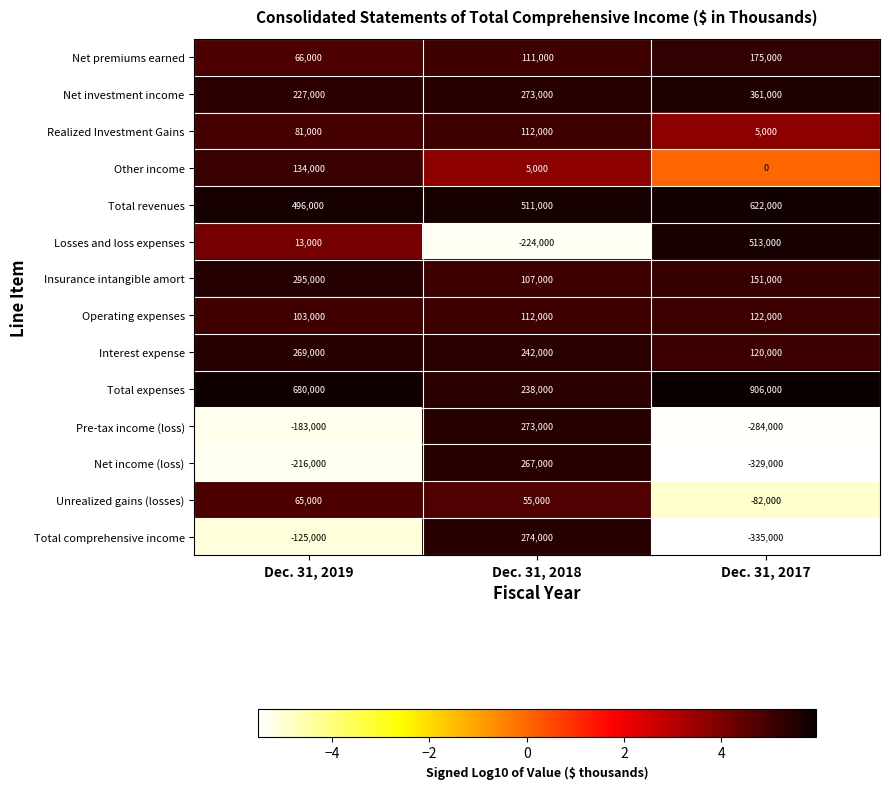

Which series has the widest spread of values?

Losses and loss expenses